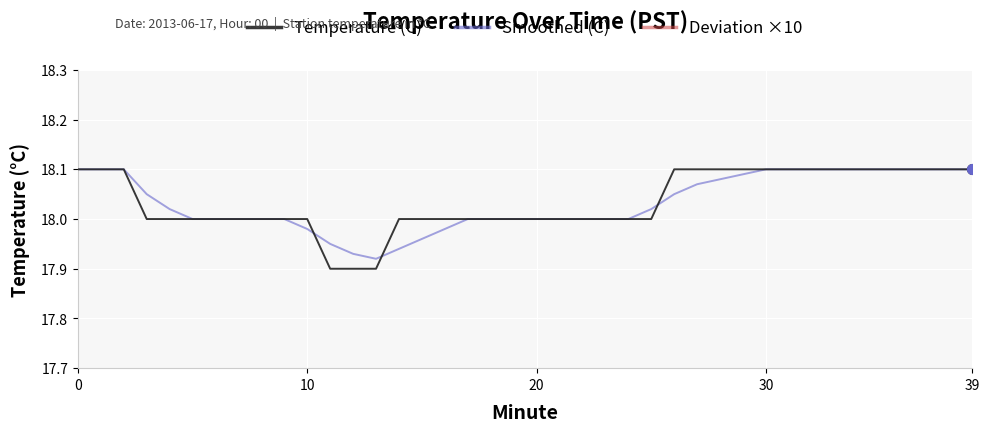

Count the number of data series in this chart.

3